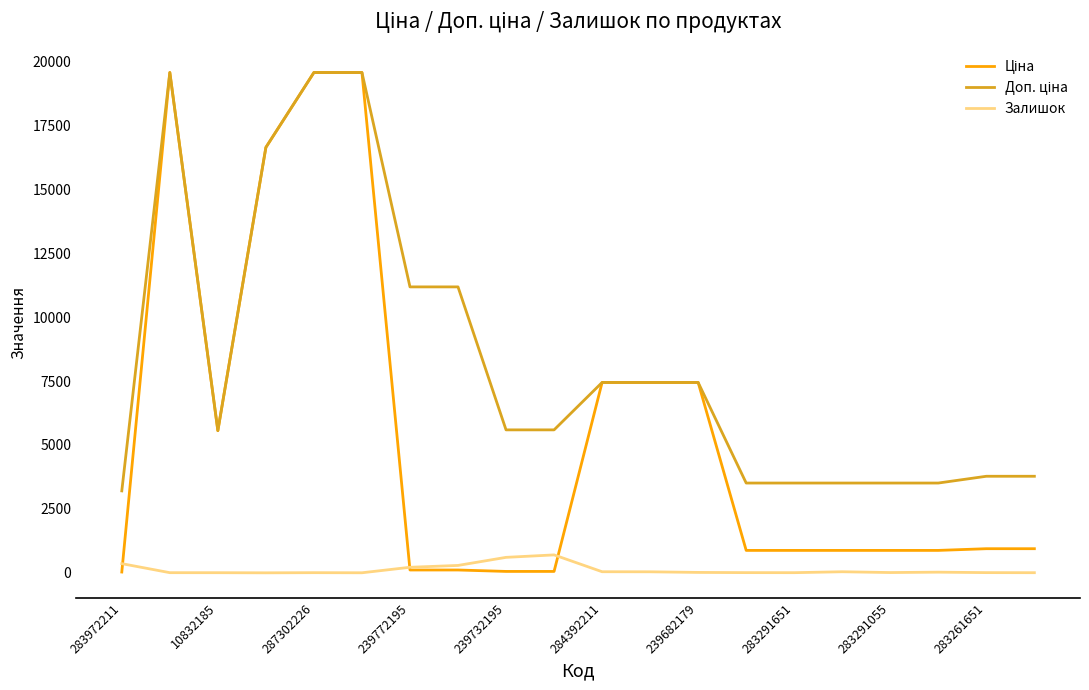

What is the greatest value displayed?

19564.9